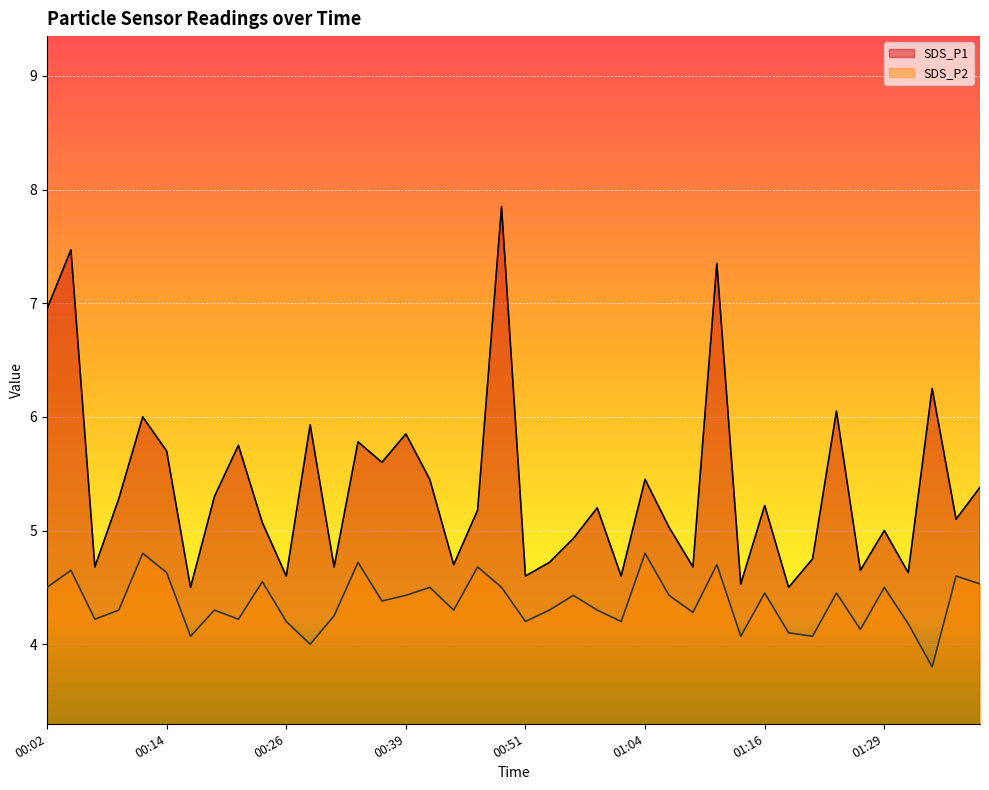

What is the sum of all SDS_P1 values?

214.9